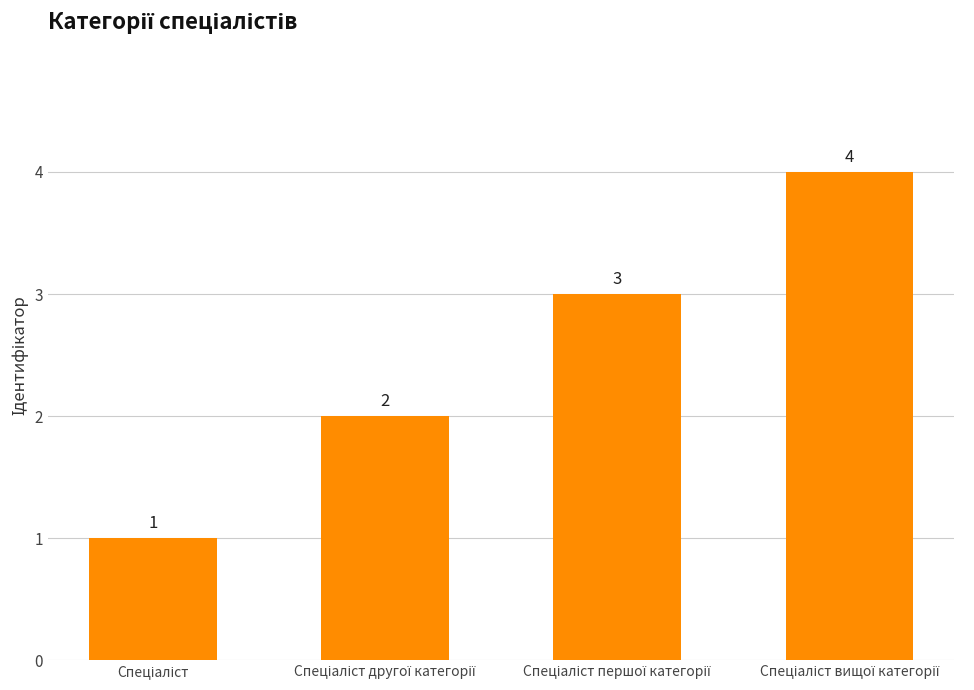

What is the value of the 4th bar from the left?

4